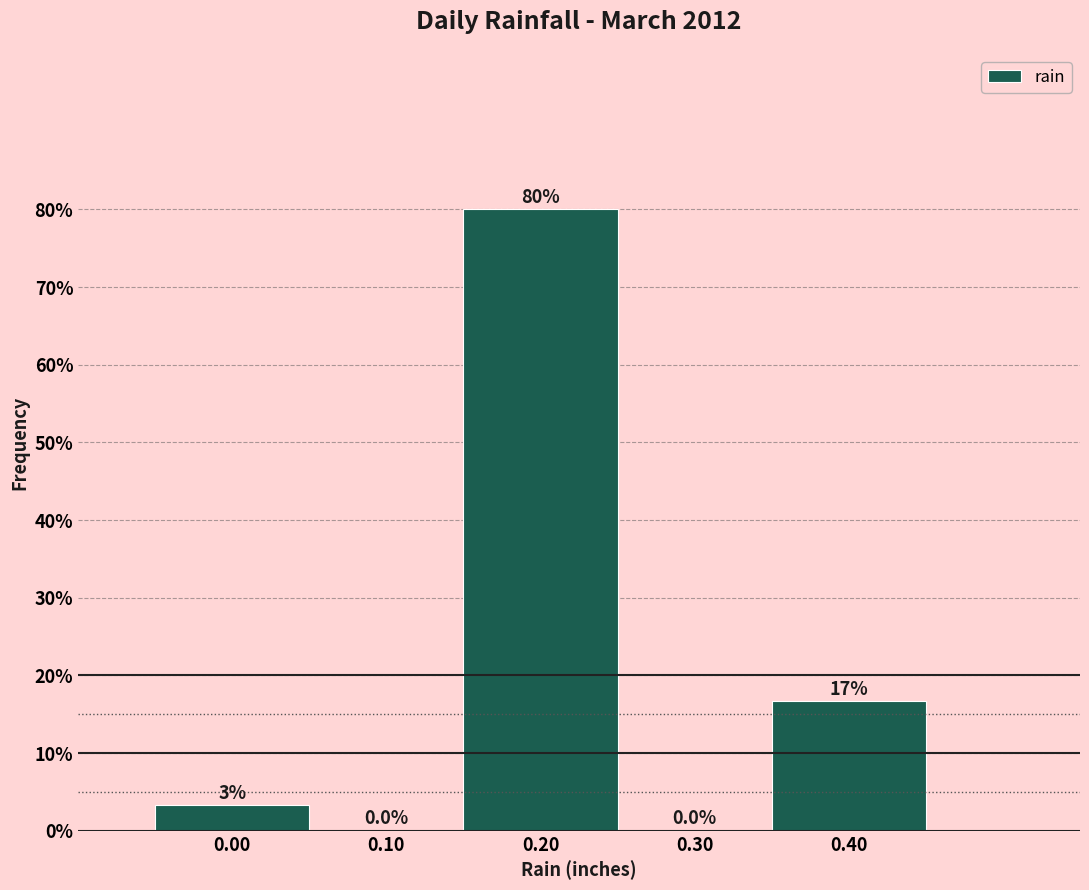

Which range on the x-axis has the tallest bar?

0.15 to 0.25